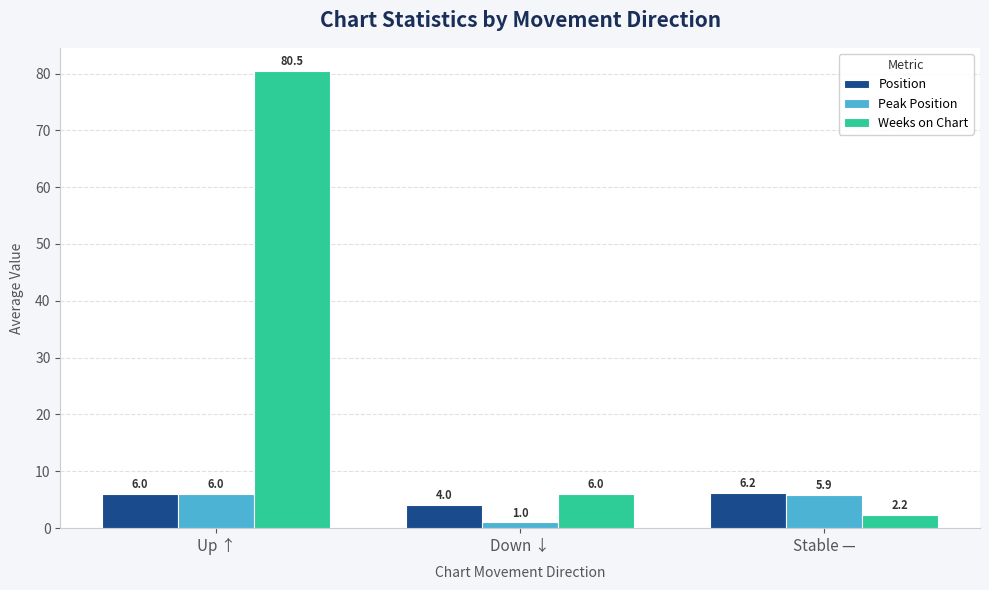

Read the Weeks on Chart value at Down ↓.

6.0